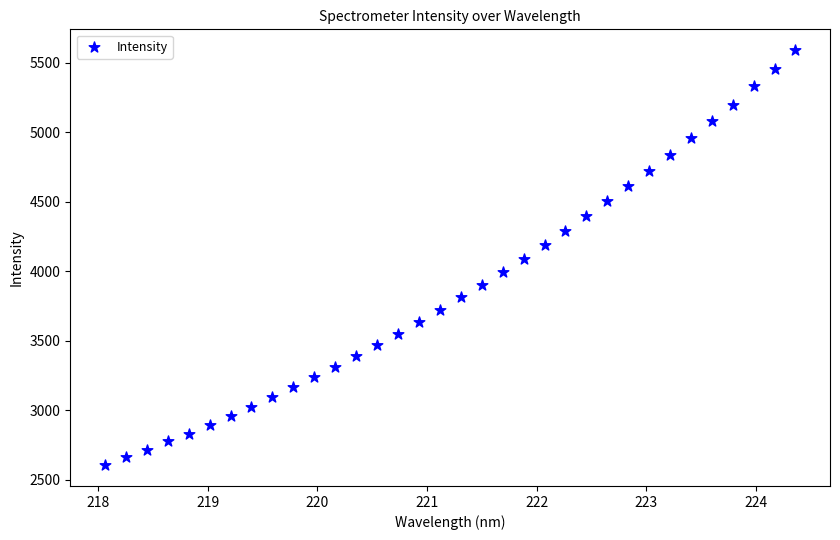

What is the range of Y values (max minus min)?

2987.1